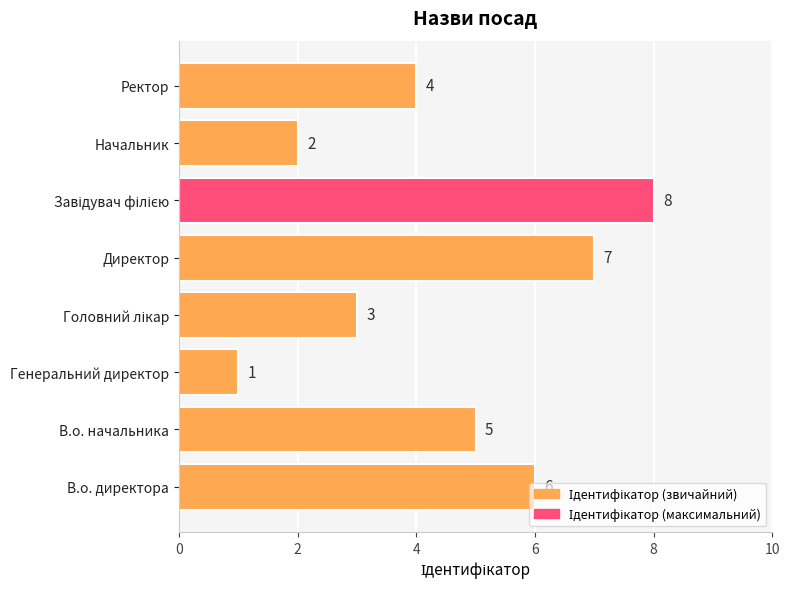

Is it true that the value at Ректор is 6?

False